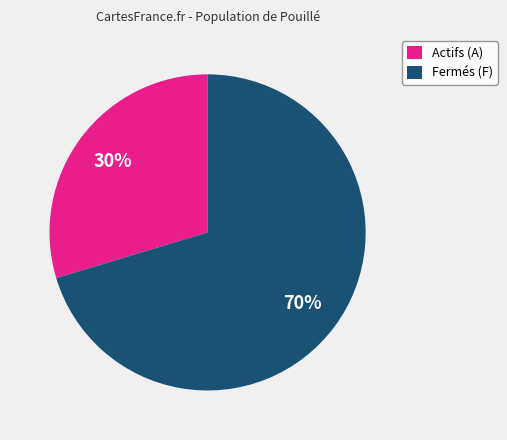

Approximately how many times larger is the value at Actifs (A) compared to Fermés (F)?

0.4